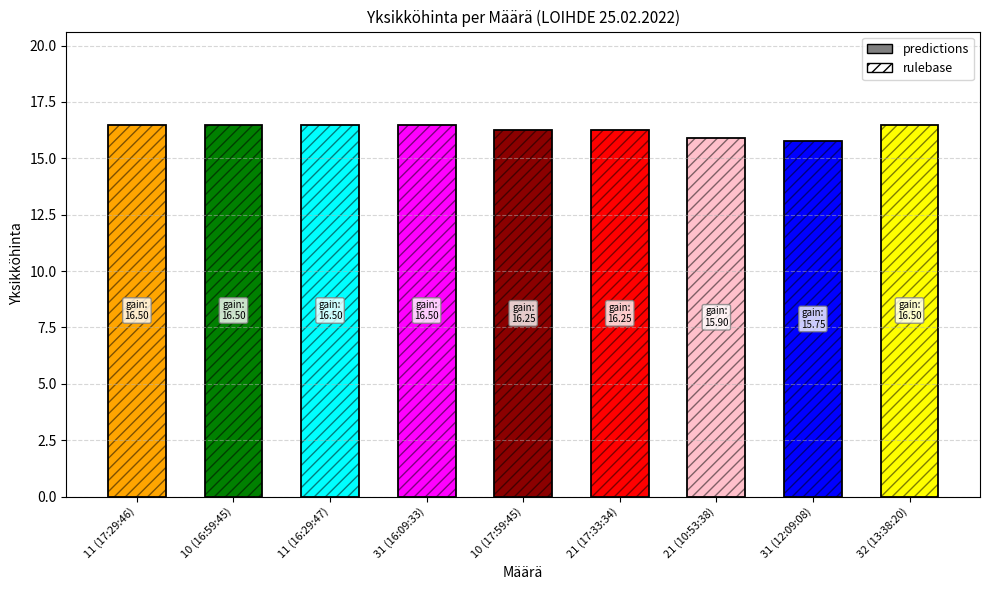

Which series changed the most between 11 (16:29:47) and 31 (16:09:33)?

predictions